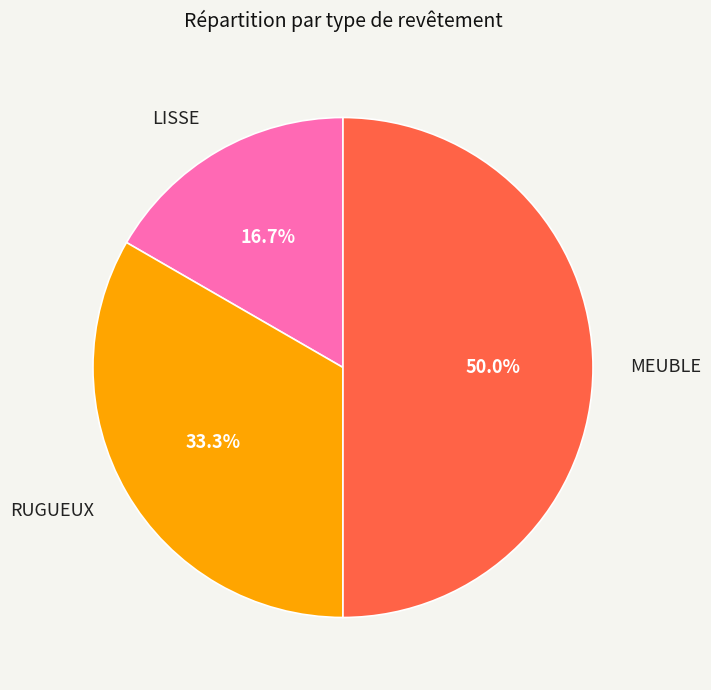

Is RUGUEUX the majority of the pie?

No